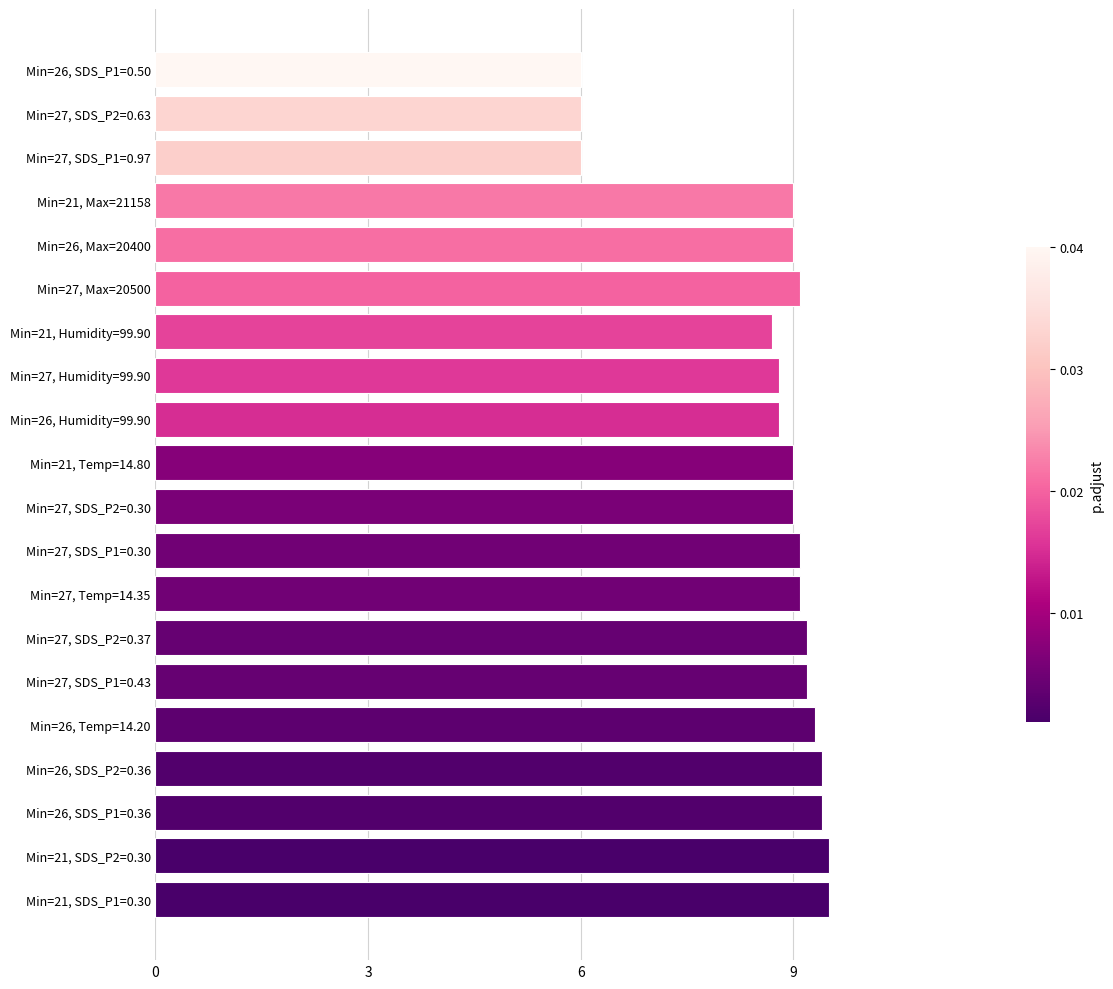

Reading bottom to top, list all the values displayed in this chart.

Min=21, SDS_P1=0.30=9.5	Min=21, SDS_P2=0.30=9.5	Min=26, SDS_P1=0.36=9.4	Min=26, SDS_P2=0.36=9.4	Min=26, Temp=14.20=9.3	Min=27, SDS_P1=0.43=9.2	Min=27, SDS_P2=0.37=9.2	Min=27, Temp=14.35=9.1	Min=27, SDS_P1=0.30=9.1	Min=27, SDS_P2=0.30=9.0	Min=21, Temp=14.80=9.0	Min=26, Humidity=99.90=8.8	Min=27, Humidity=99.90=8.8	Min=21, Humidity=99.90=8.7	Min=27, Max=20500=9.1	Min=26, Max=20400=9.0	Min=21, Max=21158=9.0	Min=27, SDS_P1=0.97=6.0	Min=27, SDS_P2=0.63=6.0	Min=26, SDS_P1=0.50=6.0